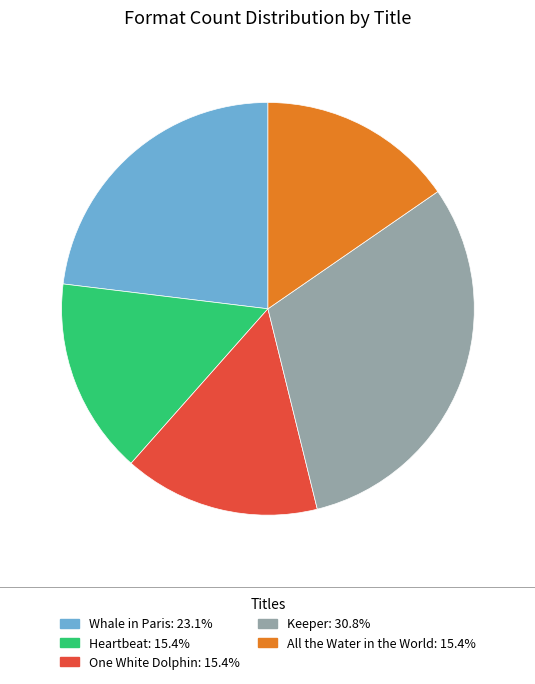

Is the sum of One White Dolphin and Keeper greater than half?

No